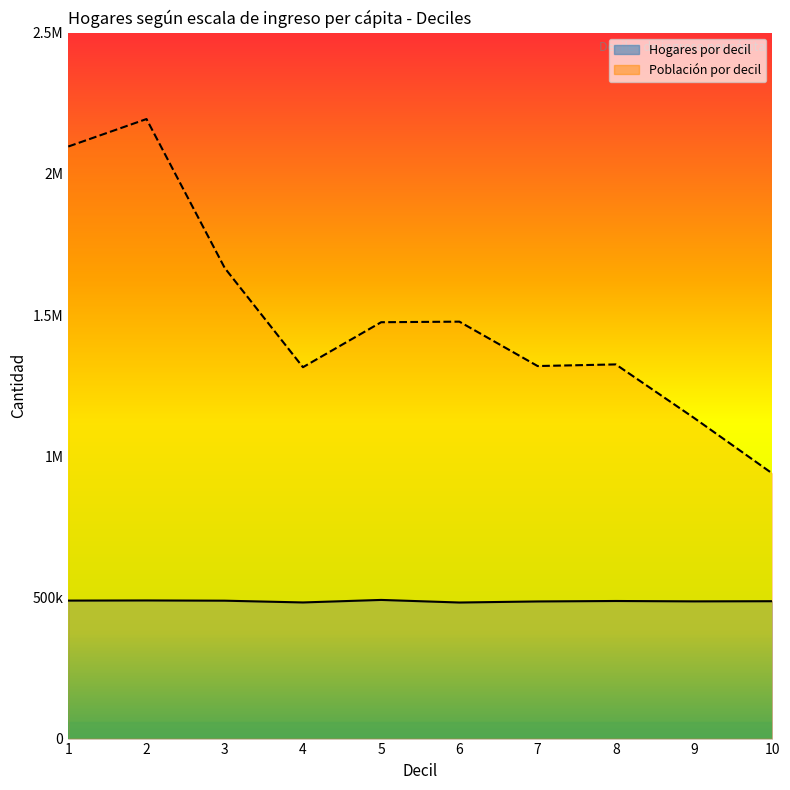

At which label does Población por decil reach its minimum?

10